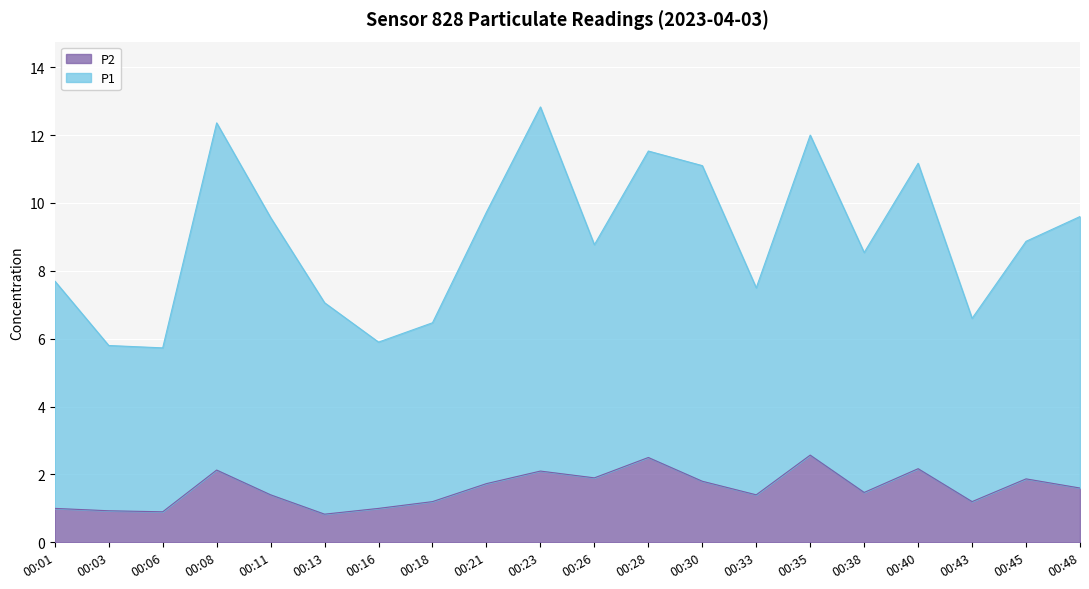

Does the chart display data point markers on the line(s)?

No